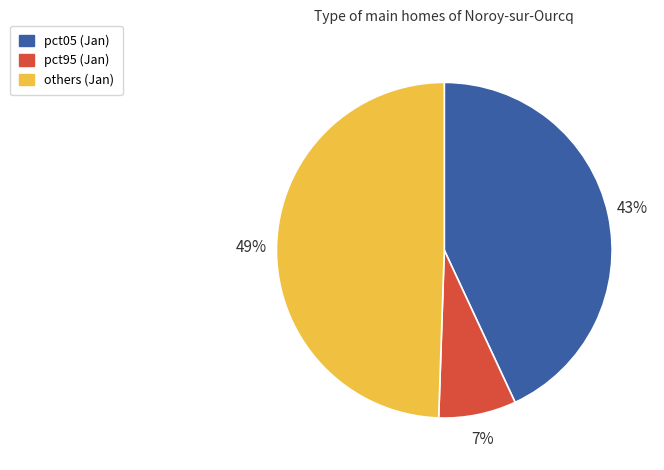

Is there a majority slice in this chart?

No